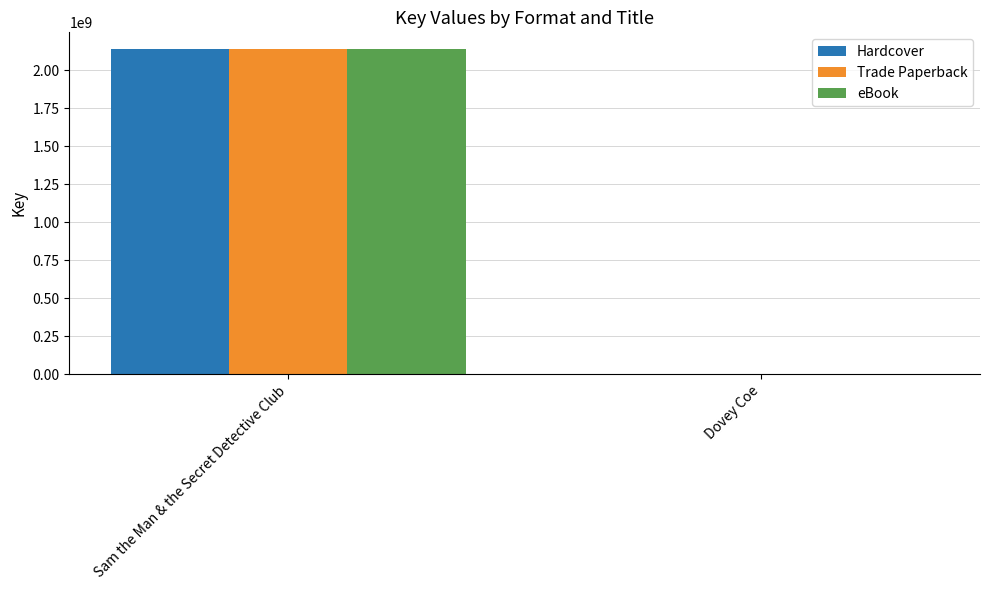

What is the sum of all eBook values?

2143024037